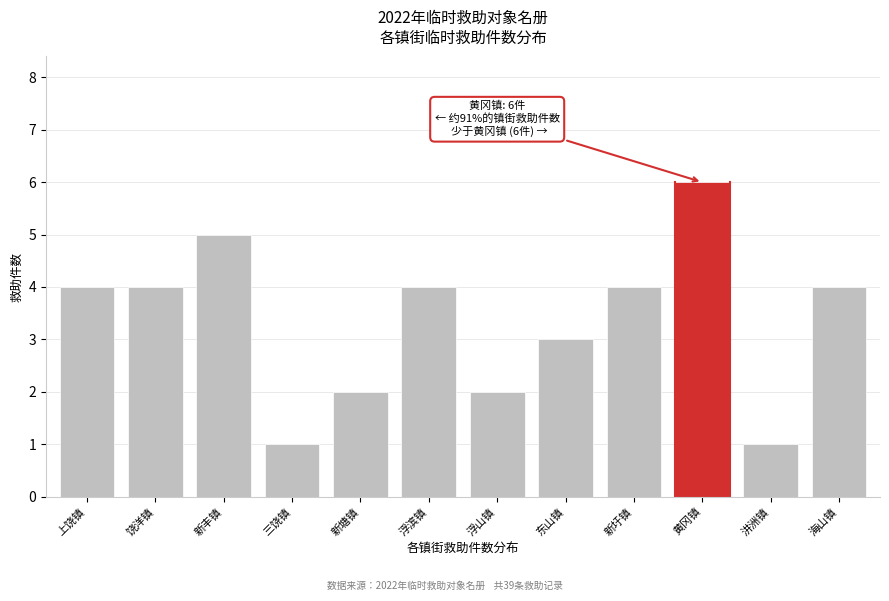

Reading right to left, transcribe all the data shown in this chart.

海山镇=4	汫洲镇=1	黄冈镇=6	新圩镇=4	东山镇=3	浮山镇=2	浮滨镇=4	新塘镇=2	三饶镇=1	新丰镇=5	饶洋镇=4	上饶镇=4